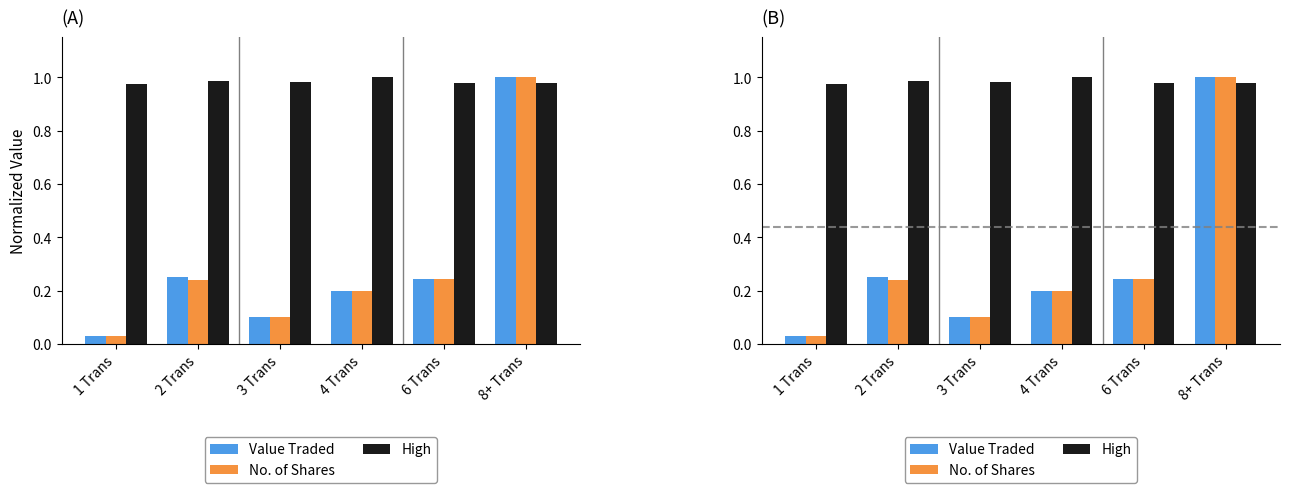

Is it true that High equals 1.7 at 8+ Trans?

False